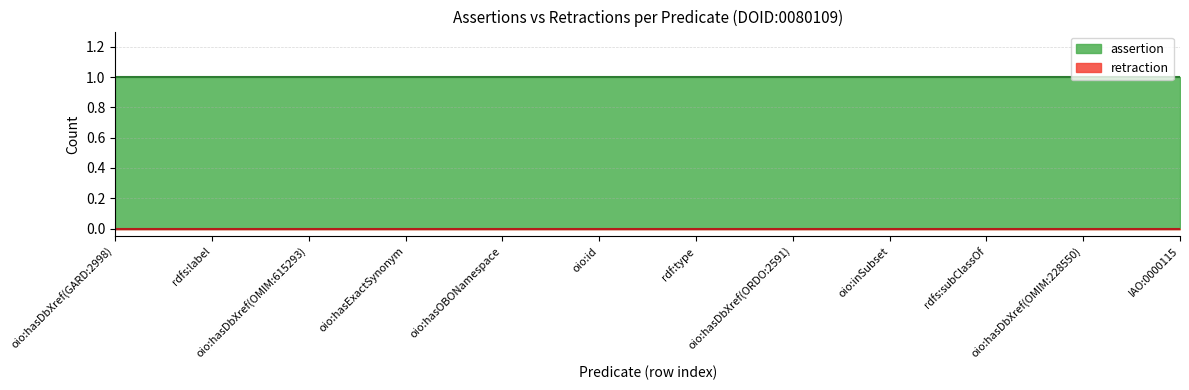

Rank the series by their maximum value, from lowest to highest.

retraction, assertion